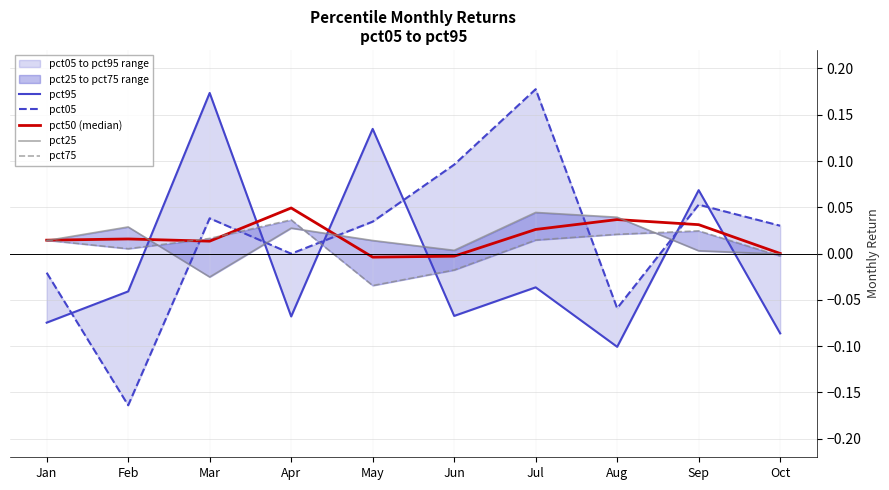

Between which two adjacent categories do pct95 and pct75 first intersect?

Feb and Mar